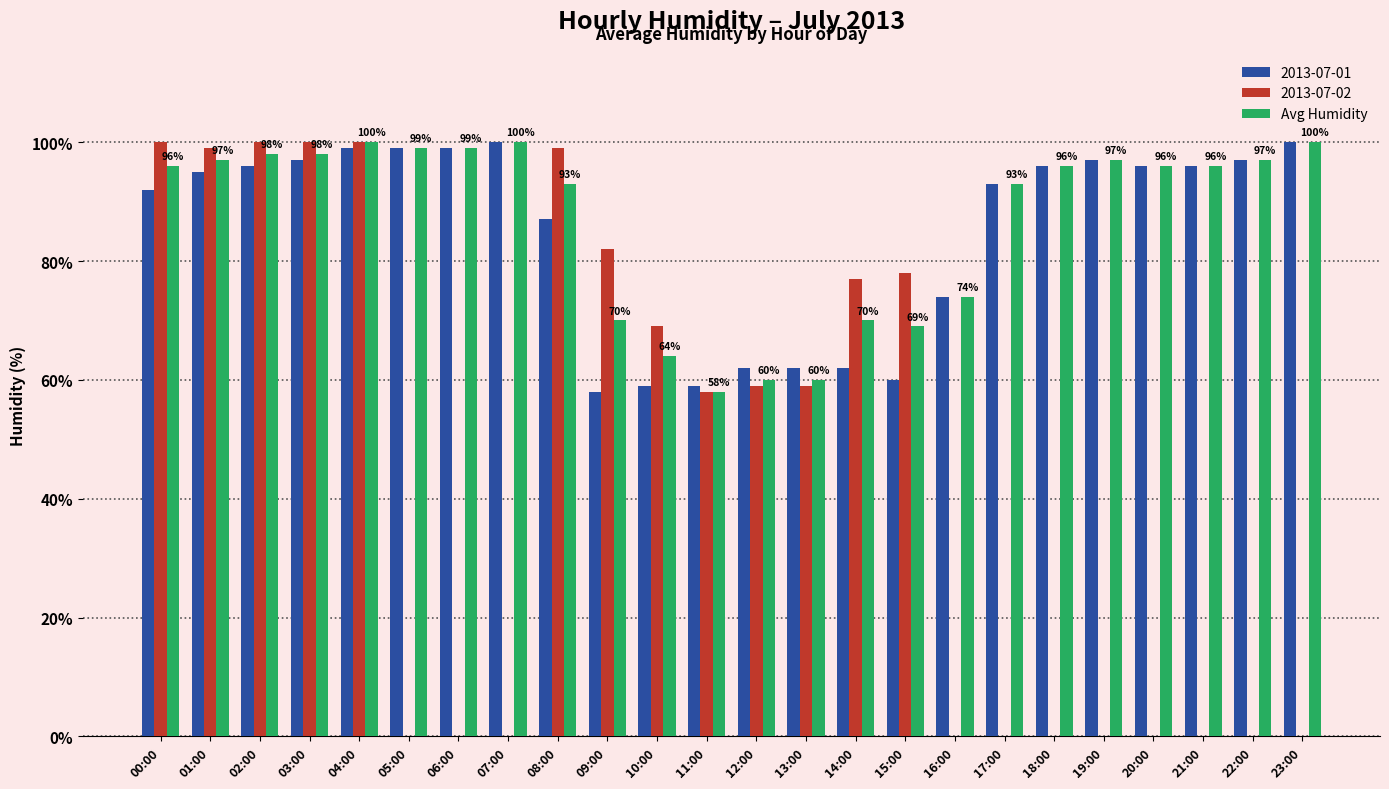

What is the maximum value shown in the chart?

100